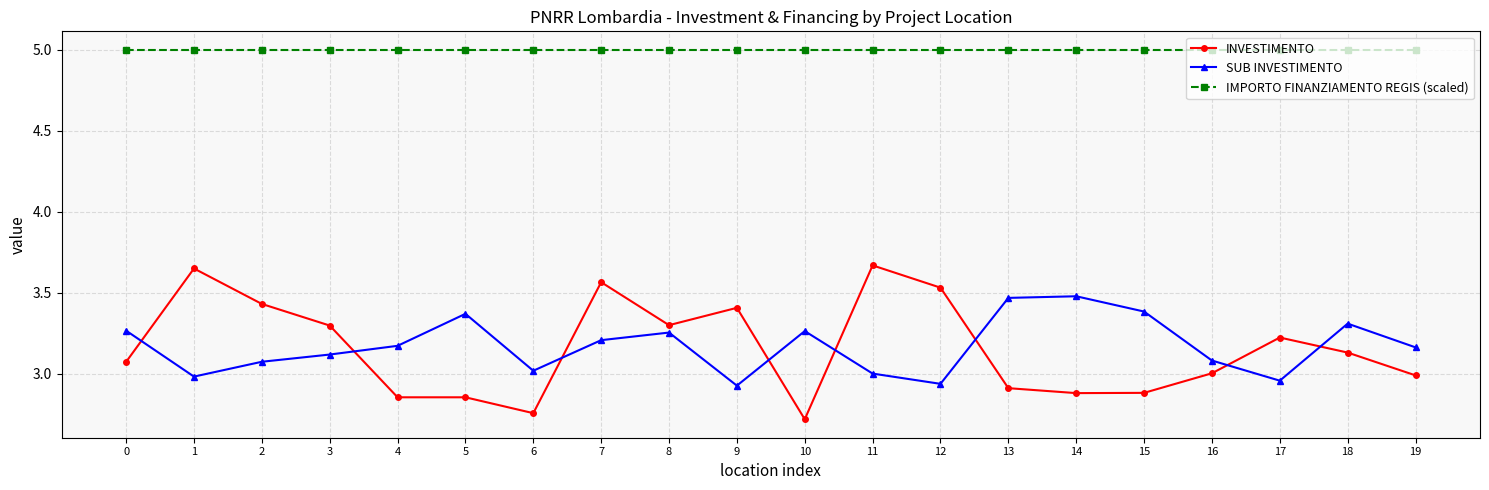

What is the value of the IMPORTO FINANZIAMENTO REGIS (scaled) point at the 10th from the left?

5.0